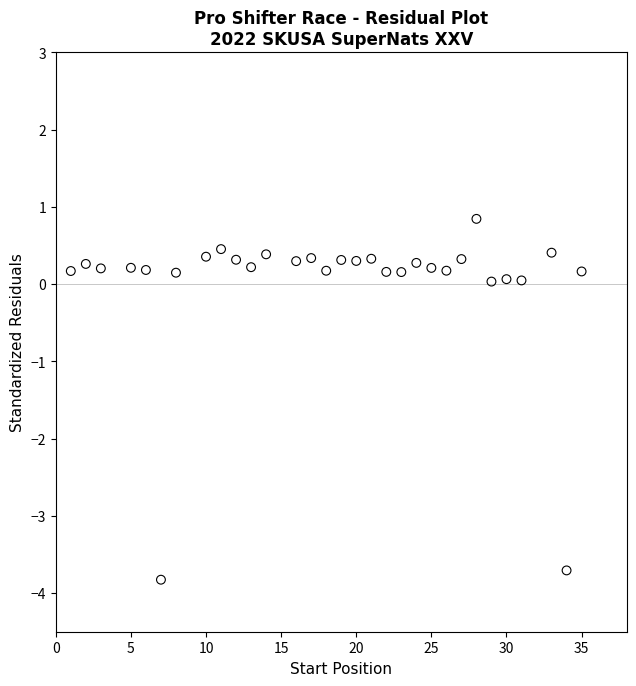

What is the range of Y values (max minus min)?

4.7